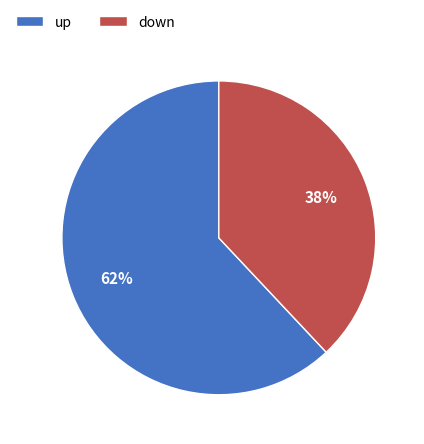

Count the number of slices in the pie.

2